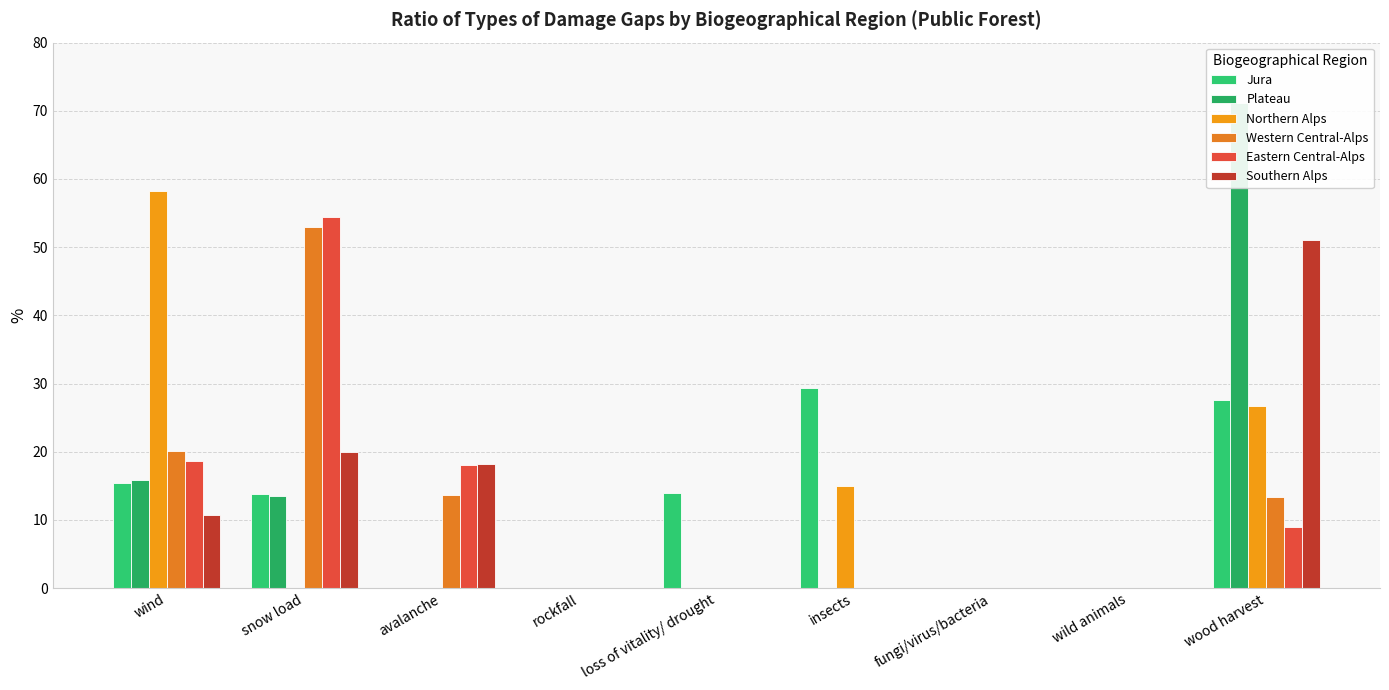

Which series has the largest total across all categories?

Plateau